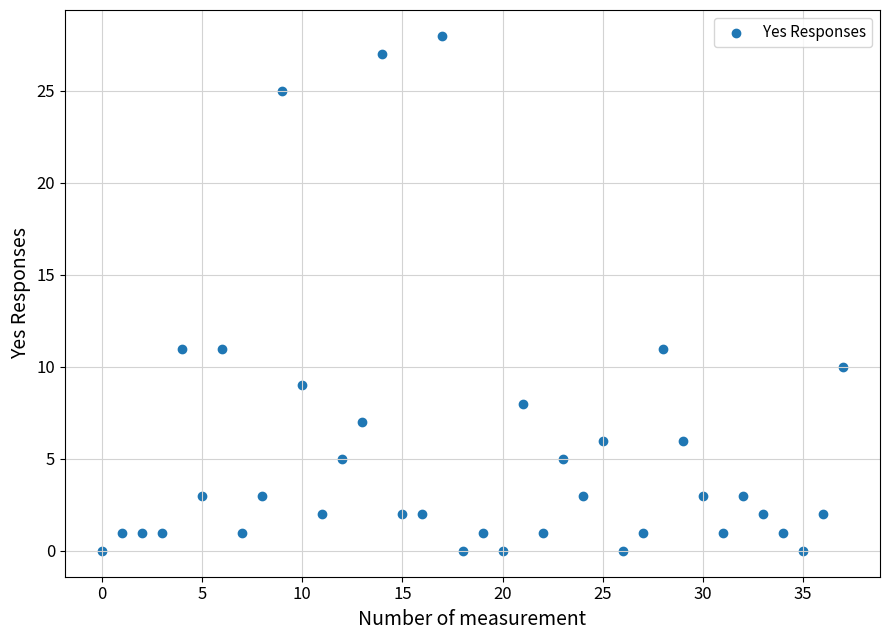

How many data points are displayed?

38